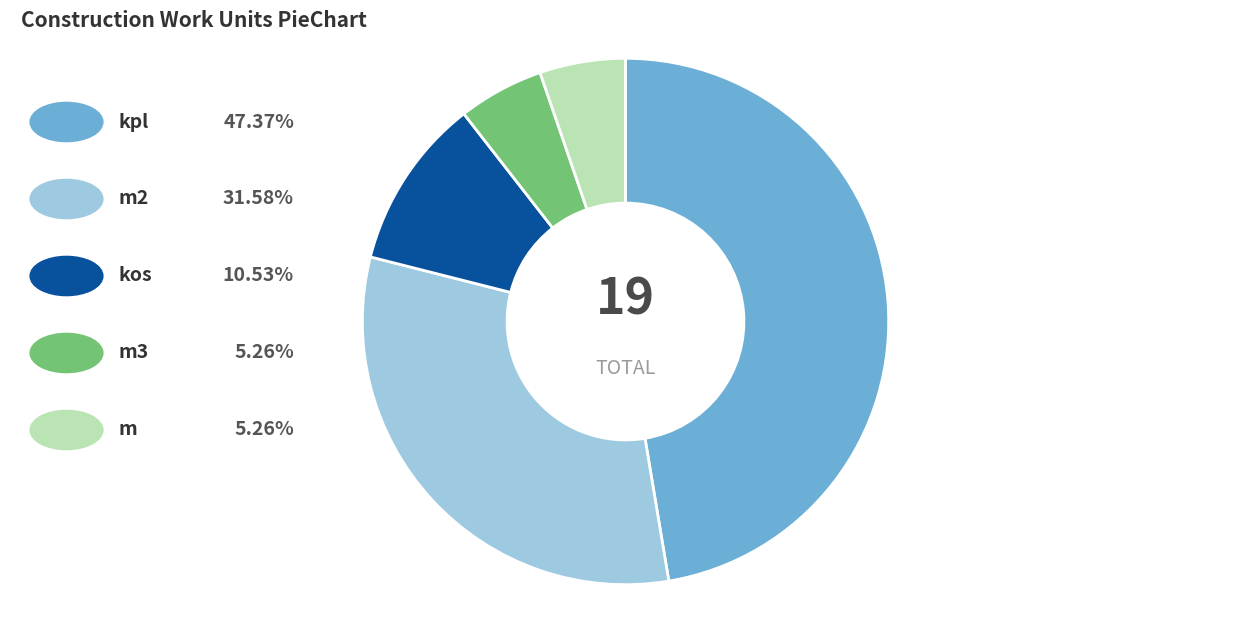

Is there a majority slice in this chart?

No